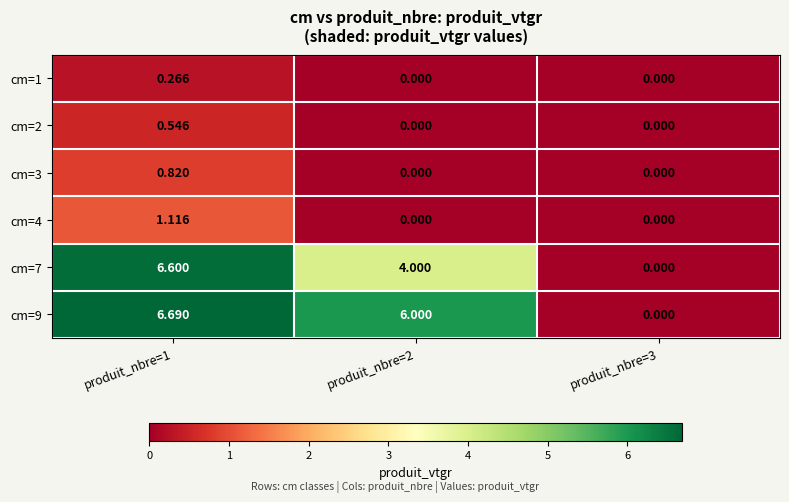

Is the value of cm=7 at produit_nbre=1 greater than the value of cm=3 at produit_nbre=3?

Yes